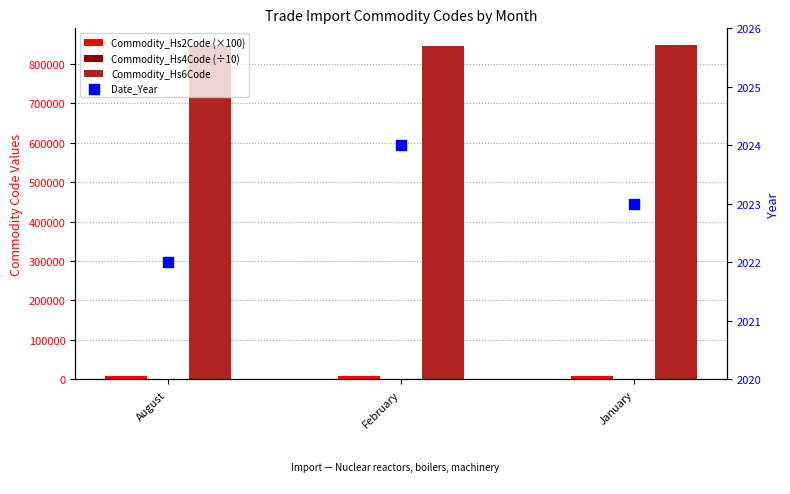

What are all the series names shown in the legend?

Commodity_Hs2Code (×100), Commodity_Hs4Code (÷10), Commodity_Hs6Code, Date_Year